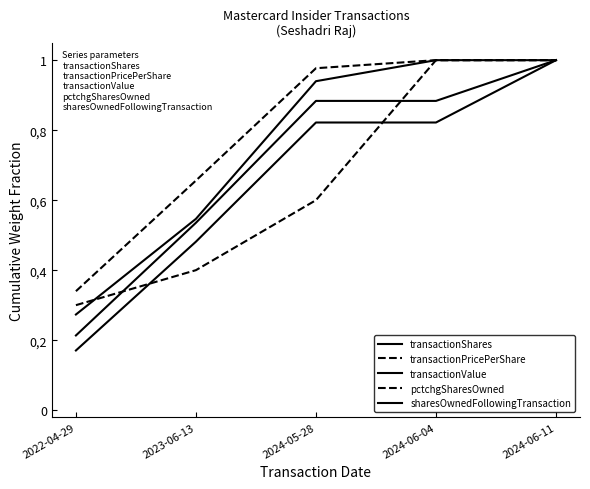

Reading left to right, what are all the values shown in this chart?

transactionShares: 2022-04-29=0.2	2023-06-13=0.5	2024-05-28=0.8	2024-06-04=0.8	2024-06-11=1.0
transactionPricePerShare: 2022-04-29=0.3	2023-06-13=0.7	2024-05-28=1.0	2024-06-04=1.0	2024-06-11=1.0
transactionValue: 2022-04-29=0.2	2023-06-13=0.5	2024-05-28=0.9	2024-06-04=0.9	2024-06-11=1.0
pctchgSharesOwned: 2022-04-29=0.3	2023-06-13=0.4	2024-05-28=0.6	2024-06-04=1.0	2024-06-11=1.0
sharesOwnedFollowingTransaction: 2022-04-29=0.3	2023-06-13=0.5	2024-05-28=0.9	2024-06-04=1.0	2024-06-11=1.0